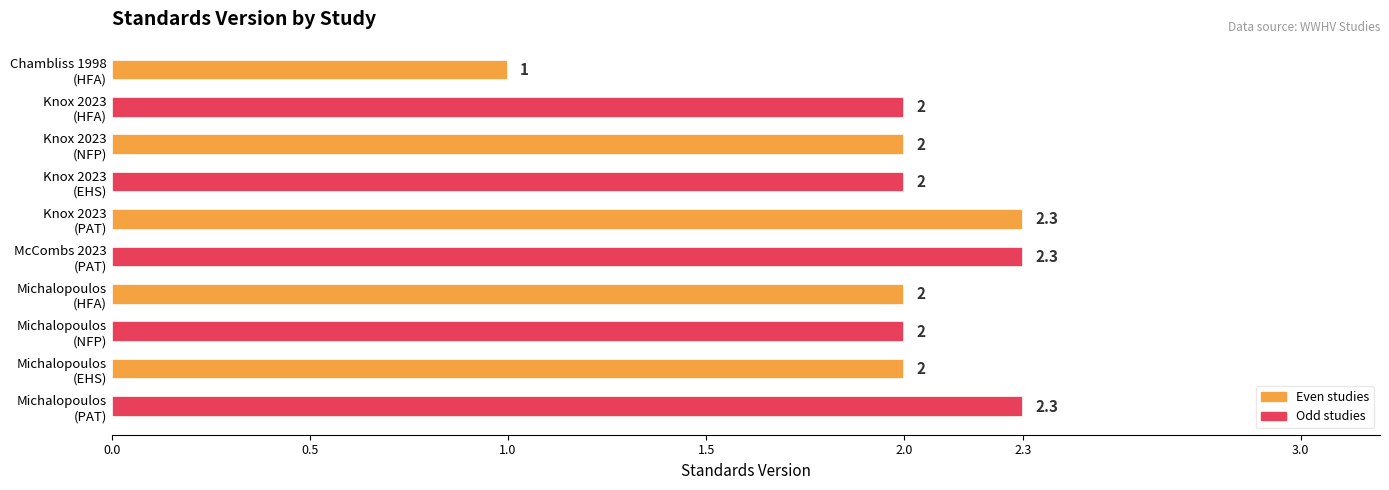

What is the smallest value displayed?

1.0